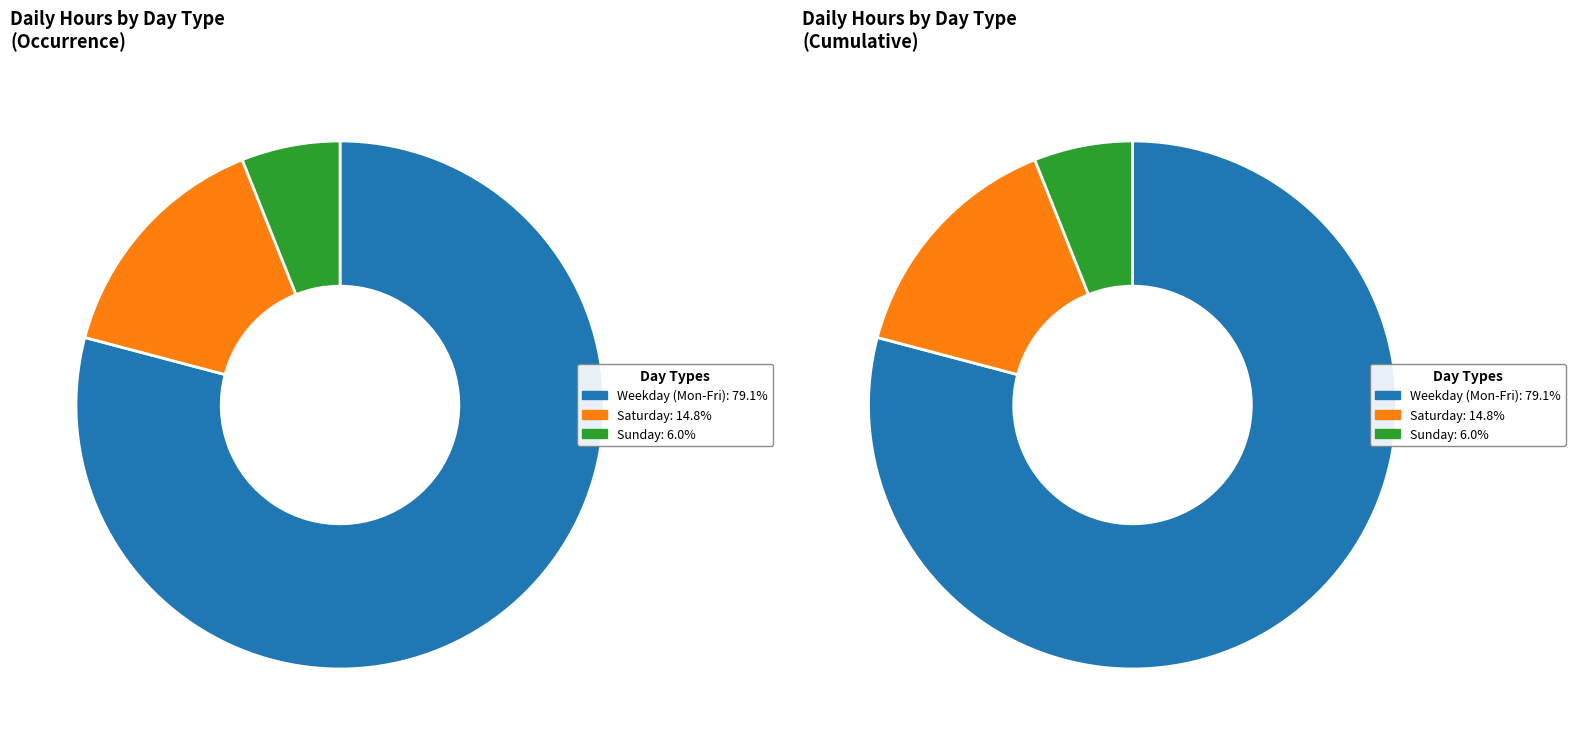

To the nearest percent, what percentage of the pie is Sun_1?

6%